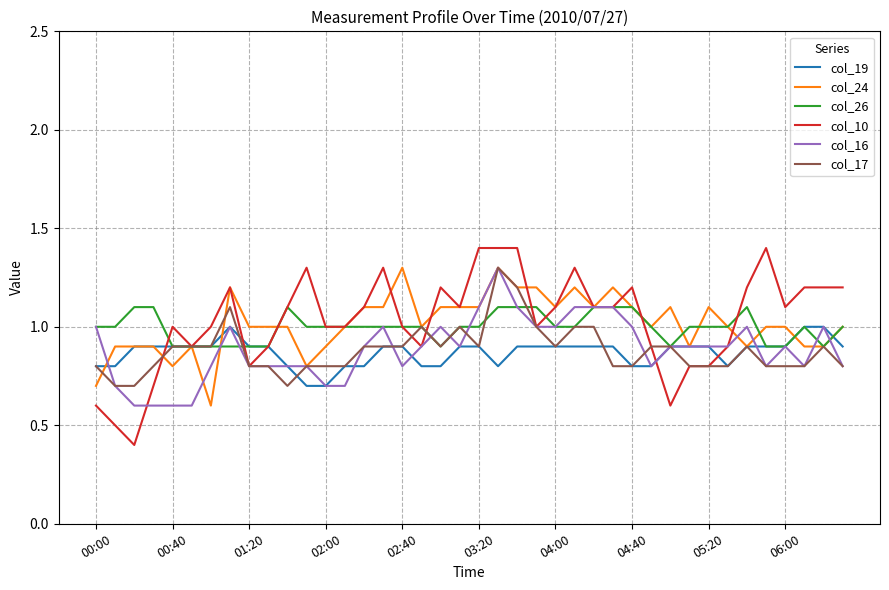

What is the minimum value for col_19?

0.7